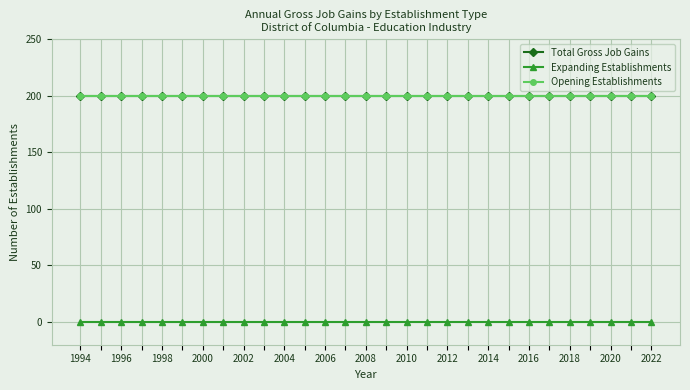

At how many categories does at least one series exceed 57?

29